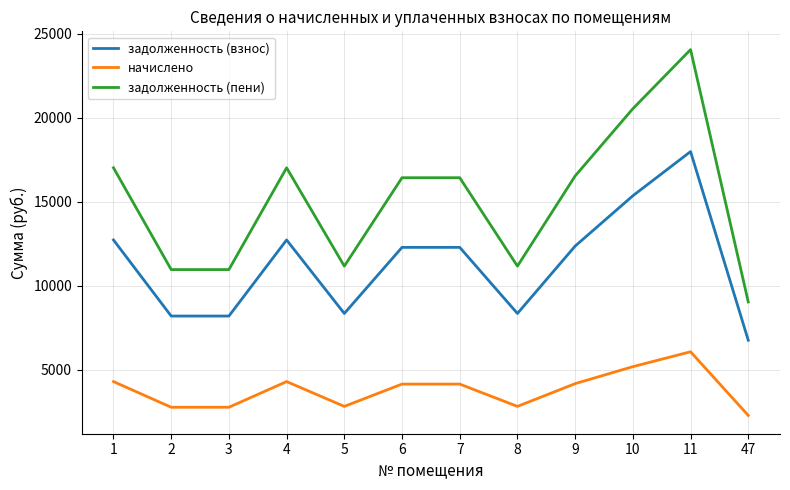

Rank the series by their average value, from lowest to highest.

начислено, задолженность (взнос), задолженность (пени)